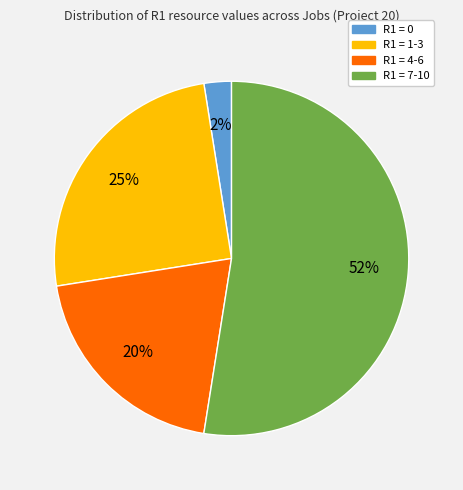

Combined, do R1 = 0 and R1 = 1-3 account for over 50%?

No